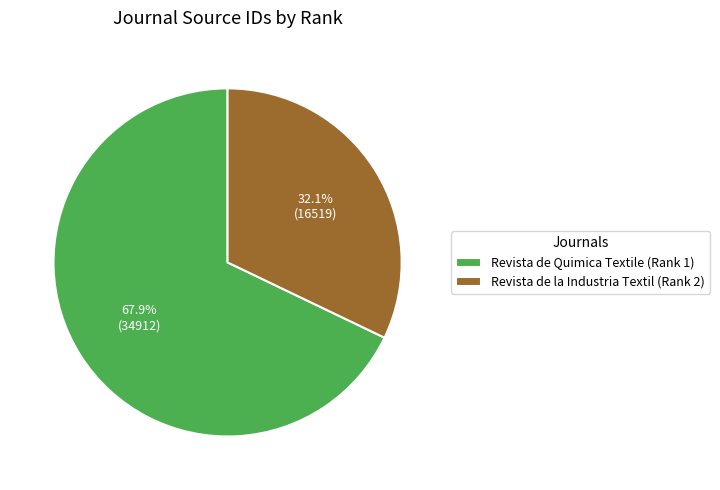

Which slice is the smallest?

Revista de la Industria Textil (Rank 2)